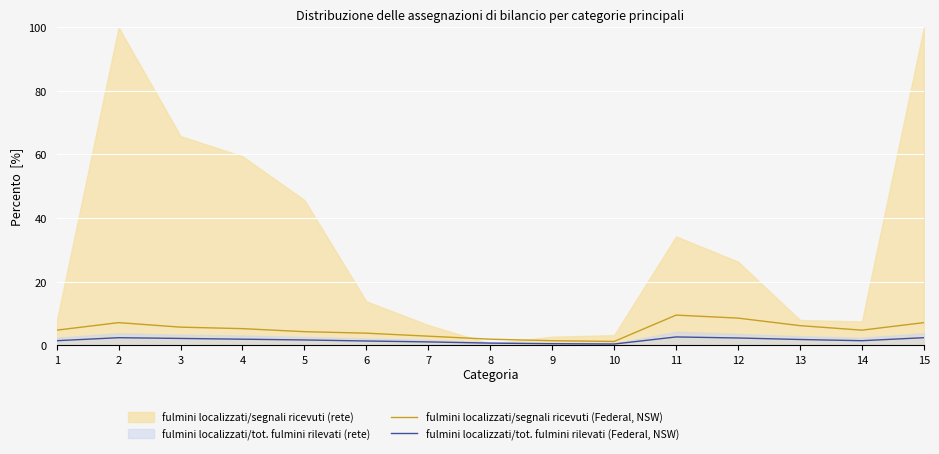

How many interior local valleys does the fulmini localizzati/tot. fulmini rilevati (Federal, NSW) series have?

2